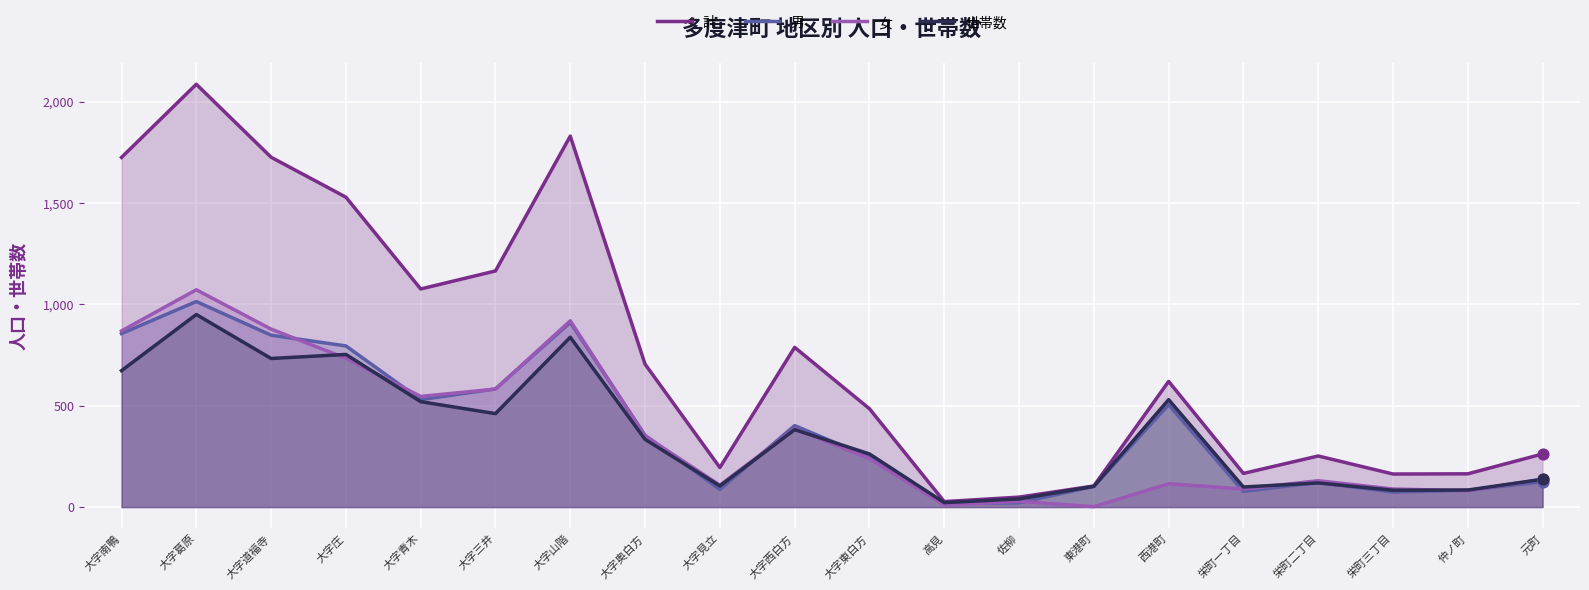

Which series reaches the minimum Y coordinate?

女